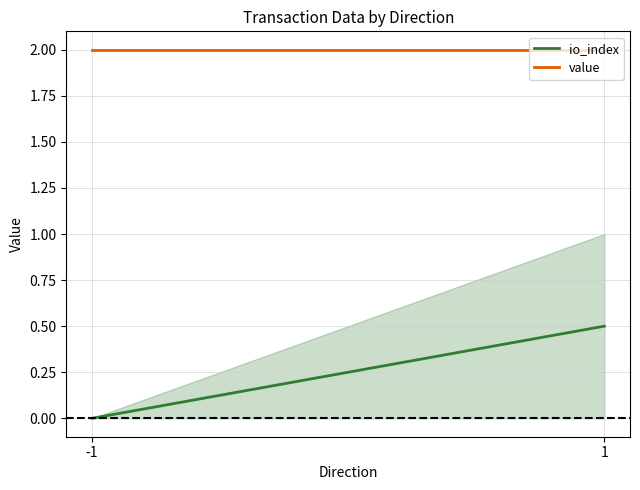

Reading left to right, list all the values displayed in this chart.

io_index: 0.0	0.5
value: 2.0	2.0